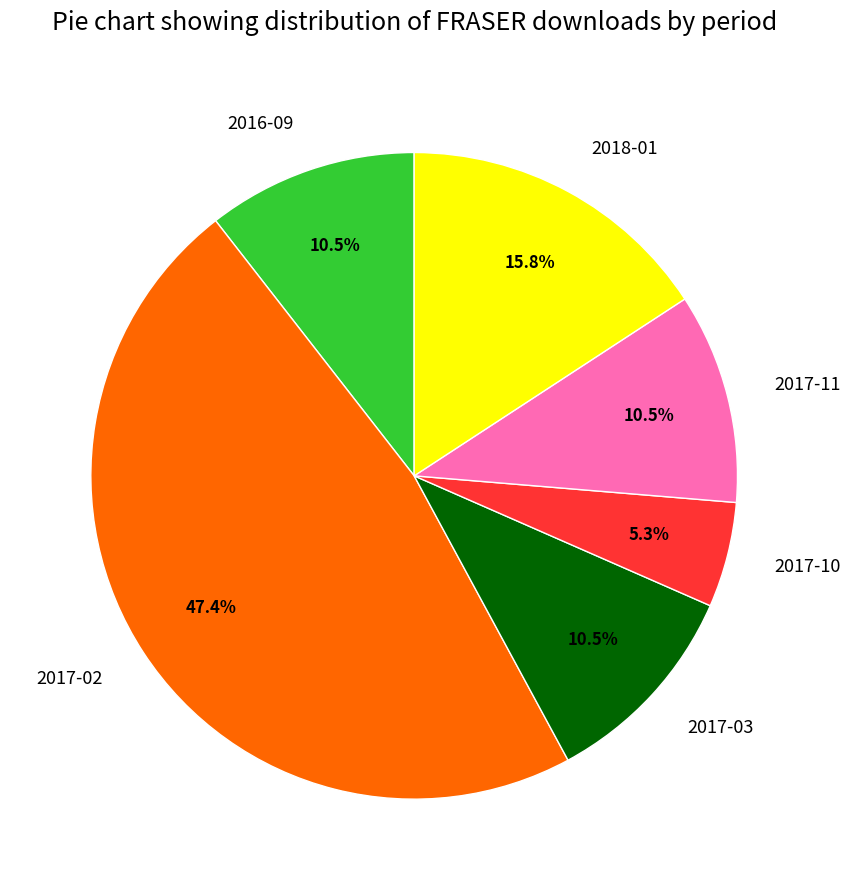

Is it true that 2018-01 is 3% of the pie?

False